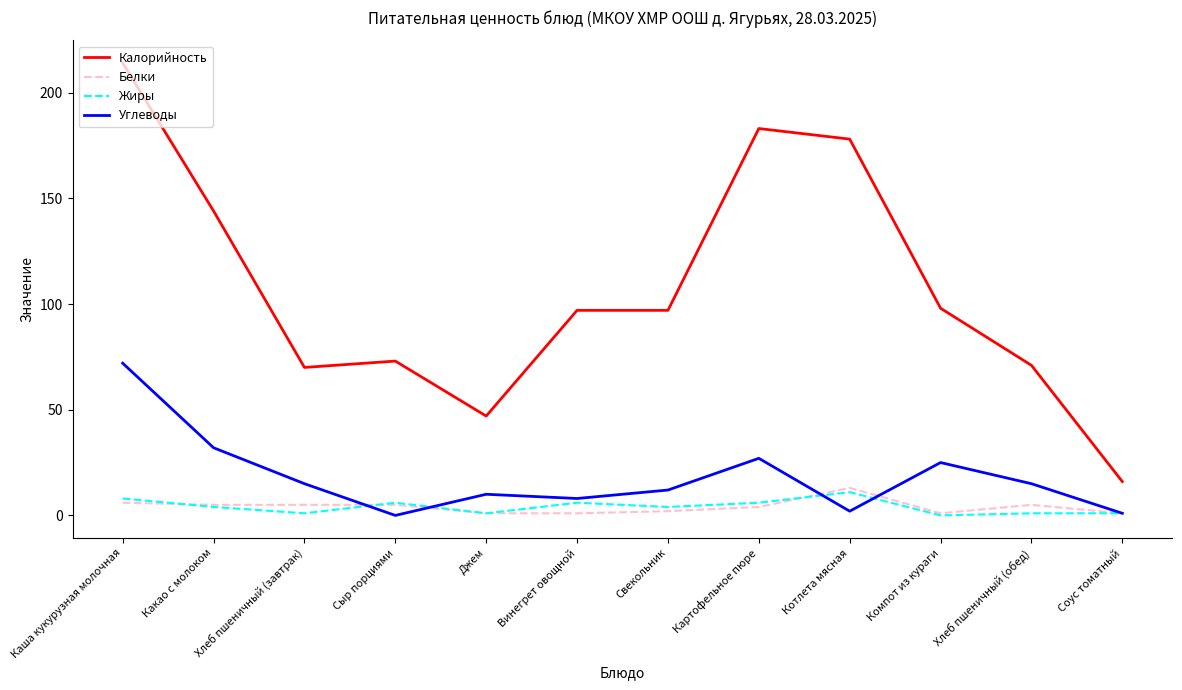

What is the sum of all Белки values?

49